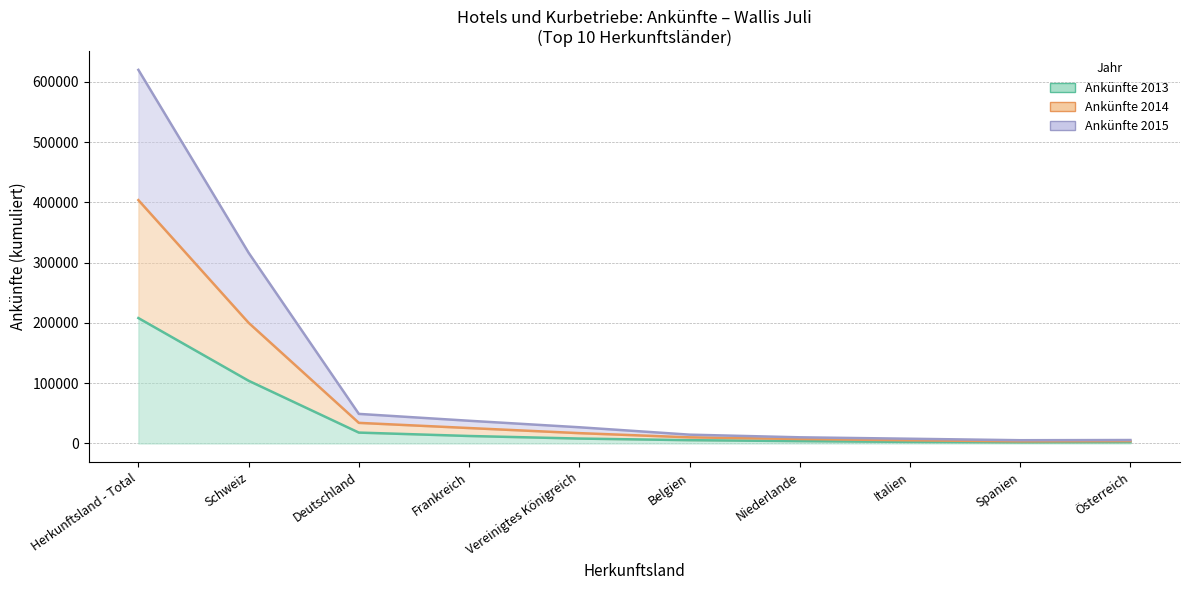

What is the label of the 3rd point from the left?

Deutschland